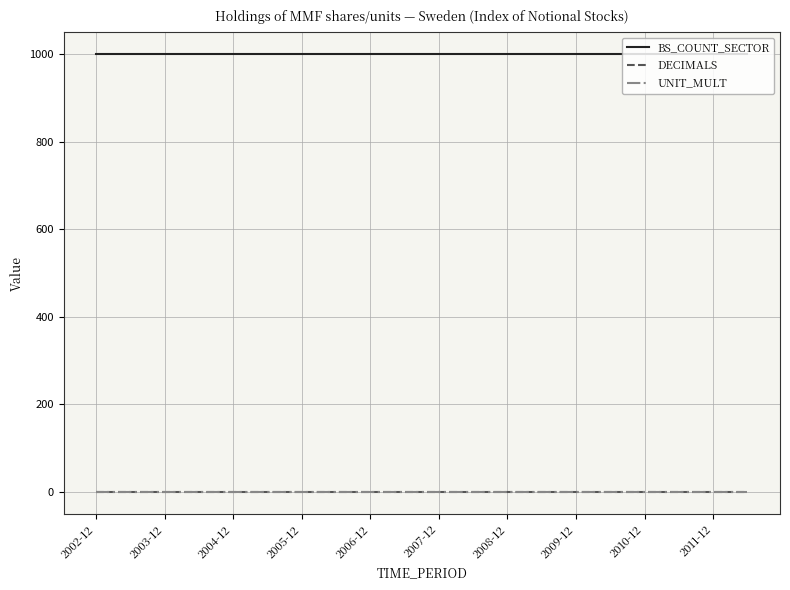

True or false: BS_COUNT_SECTOR and DECIMALS intersect in this chart.

False